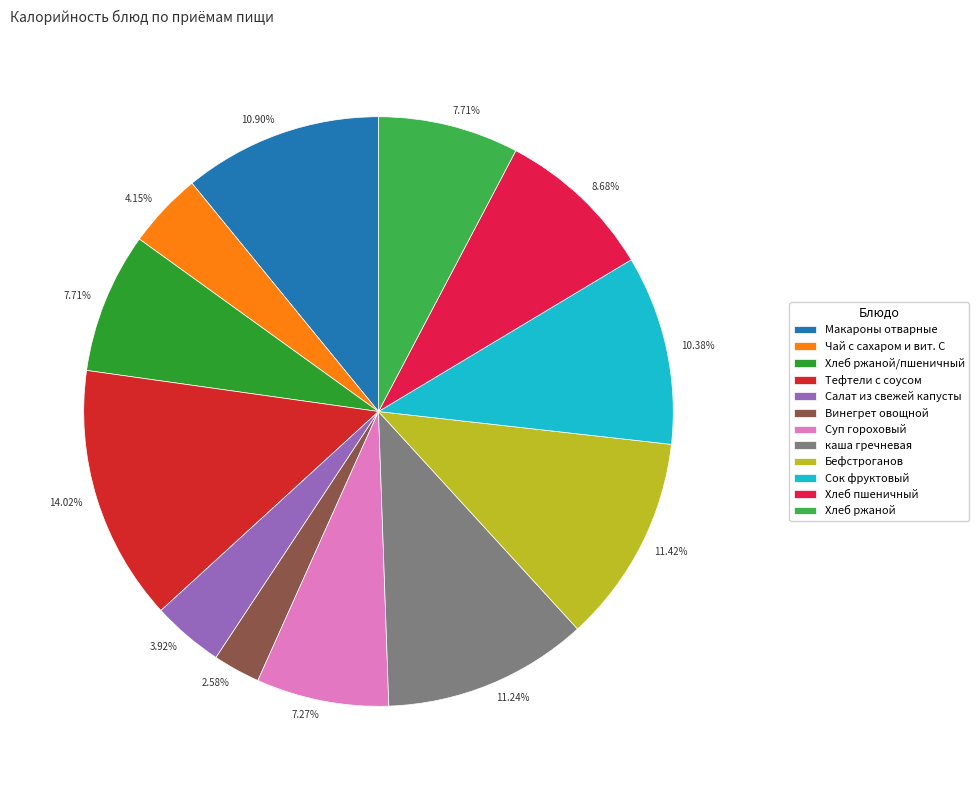

Does any single category account for the majority?

No